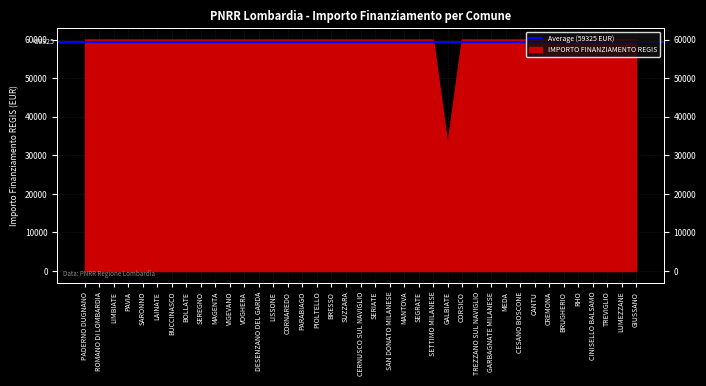

What is the sum of all values?

2311297